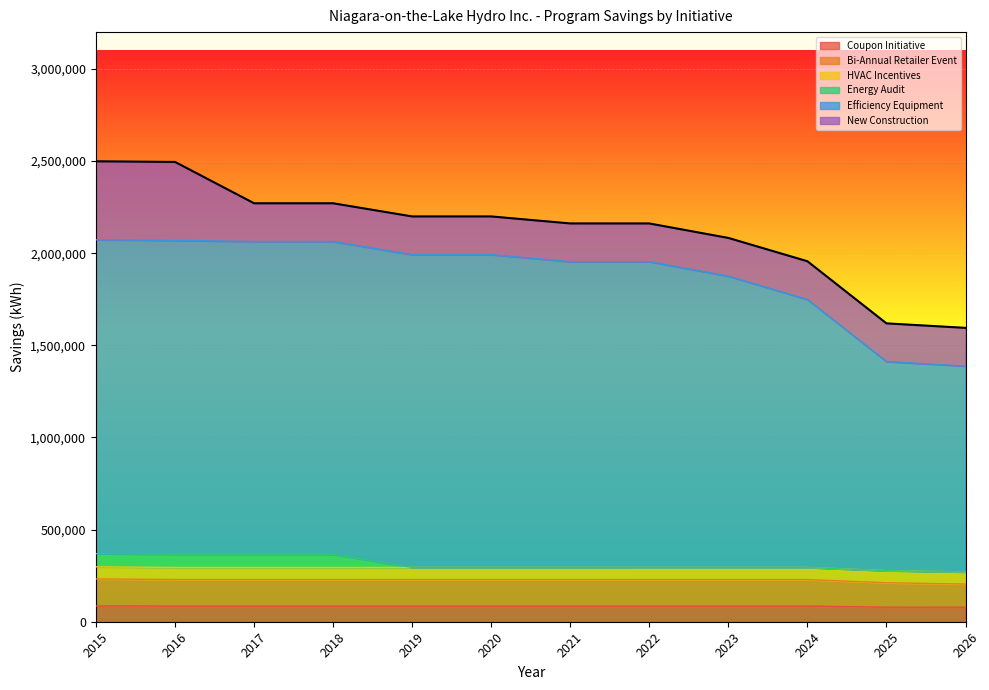

Is it true that Coupon Initiative equals 115548 at 2018?

False